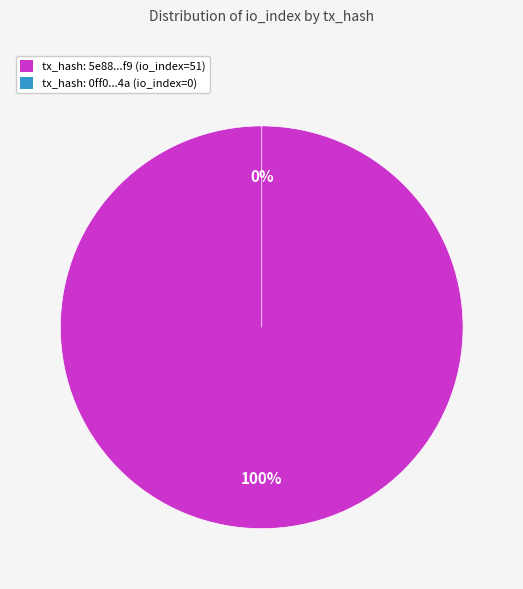

What is the smallest slice in the pie chart?

tx_index_0